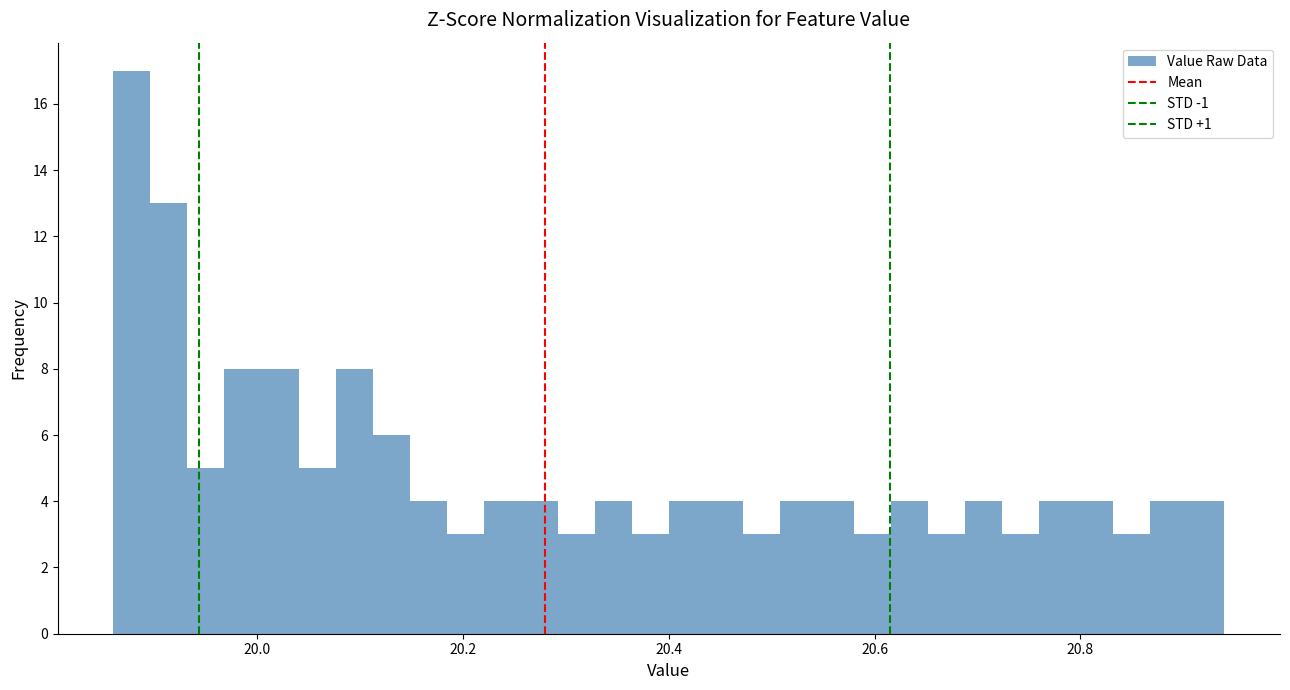

Read against the x-axis, roughly where is the centre of the tallest bar?

19.88